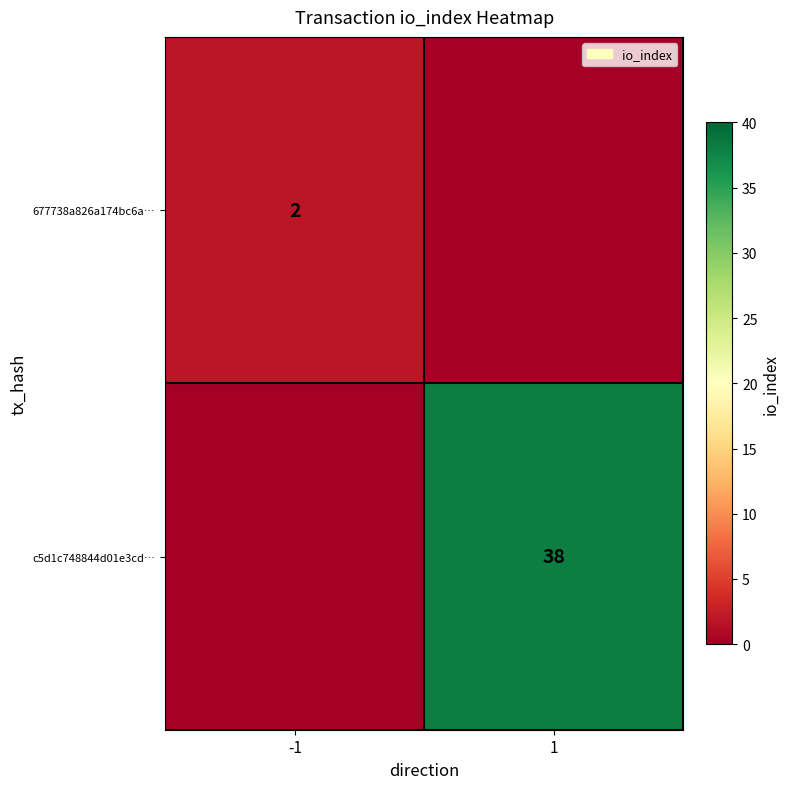

Is it true that 677738a826a174bc6a… equals 1 at -1?

False